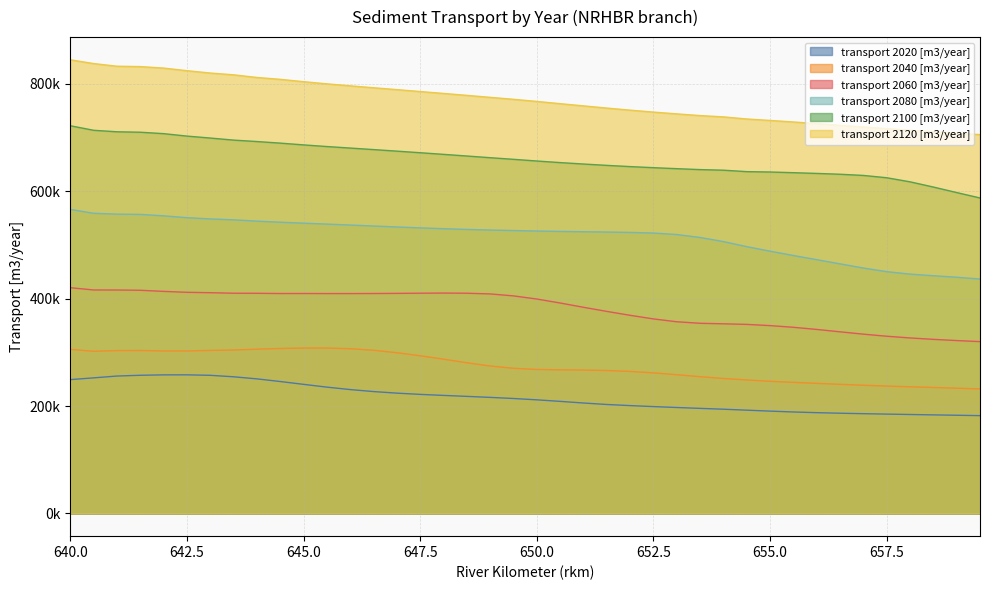

Rank the categories by transport 2040 [m3/year] value from highest to lowest.

645.5, 645, 644.5, 646, 644, 640, 643.5, 646.5, 643, 641.5, 641, 642, 642.5, 640.5, 647, 647.5, 648, 648.5, 649, 649.5, 650, 650.5, 651, 651.5, 652, 652.5, 653, 653.5, 654, 654.5, 655, 655.5, 656, 656.5, 657, 657.5, 658, 658.5, 659, 659.5